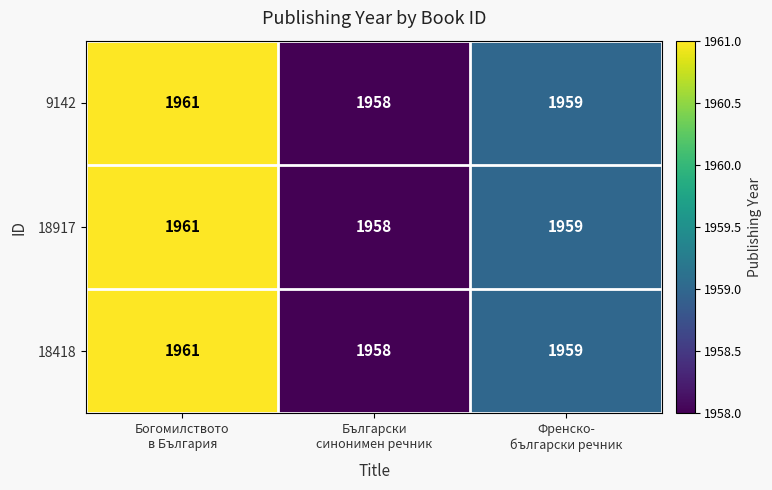

How many 9142 values are between 1958 and 1961?

3